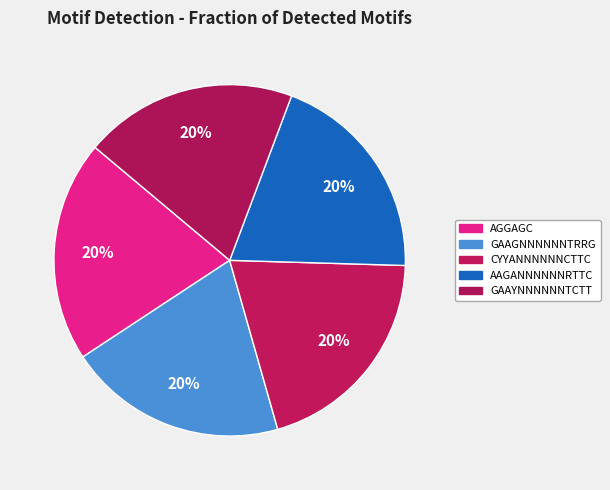

What percentage is NOT represented by GAAGNNNNNNTRRG?

79.9%